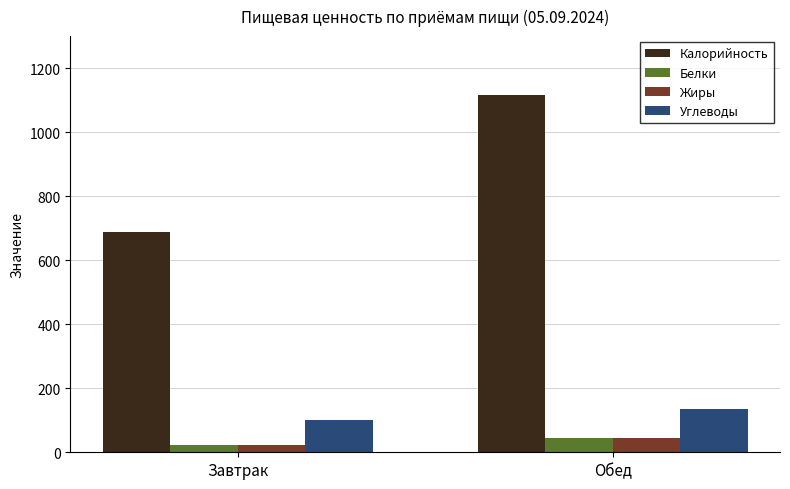

Are the bars grouped side by side (vs. stacked)?

Yes